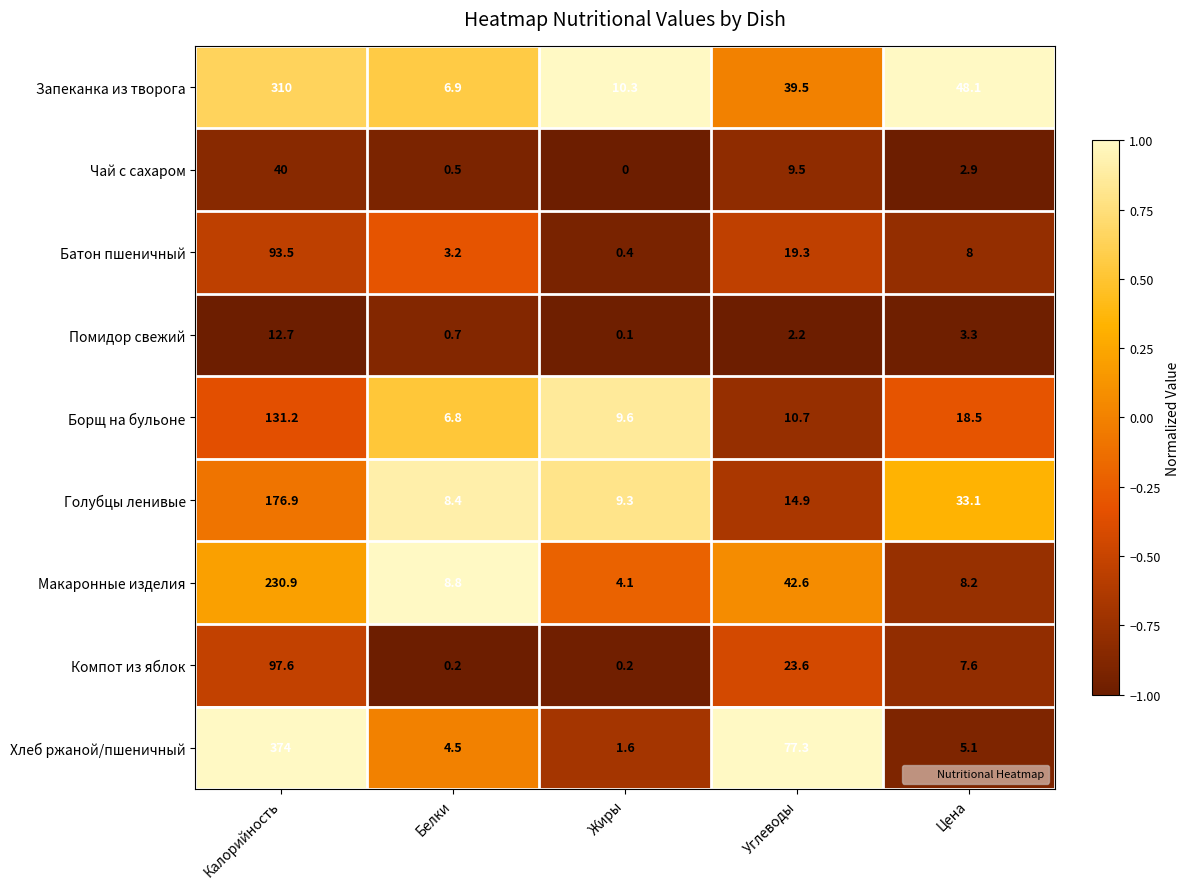

At Углеводы, list the series in order from largest to smallest.

Хлеб ржаной/пшеничный, Макаронные изделия, Запеканка из творога, Компот из яблок, Батон пшеничный, Голубцы ленивые, Борщ на бульоне, Чай с сахаром, Помидор свежий